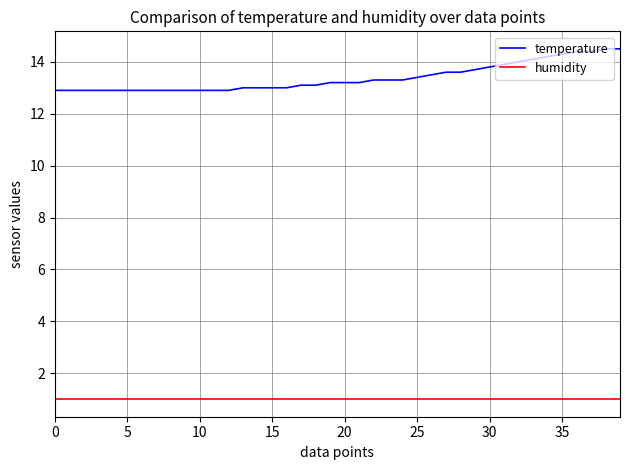

How many lines are shown in the chart?

2